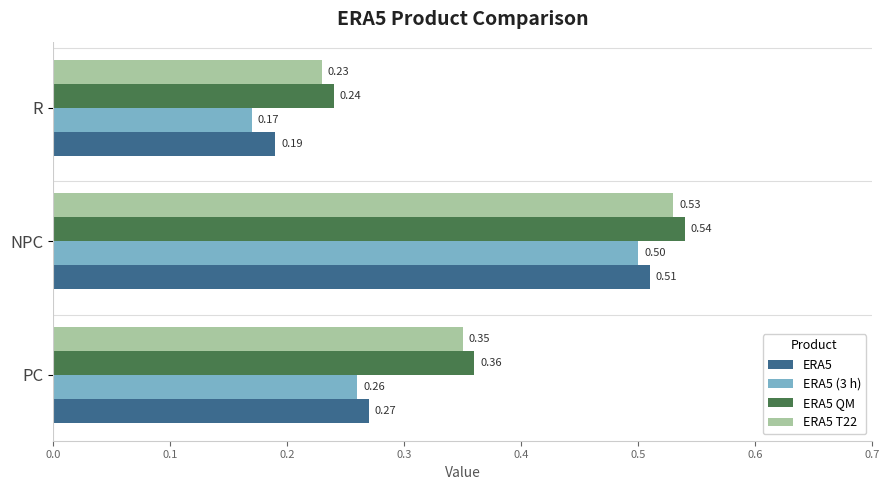

Rank the series by their maximum value, from highest to lowest.

ERA5 QM, ERA5 T22, ERA5, ERA5 (3 h)